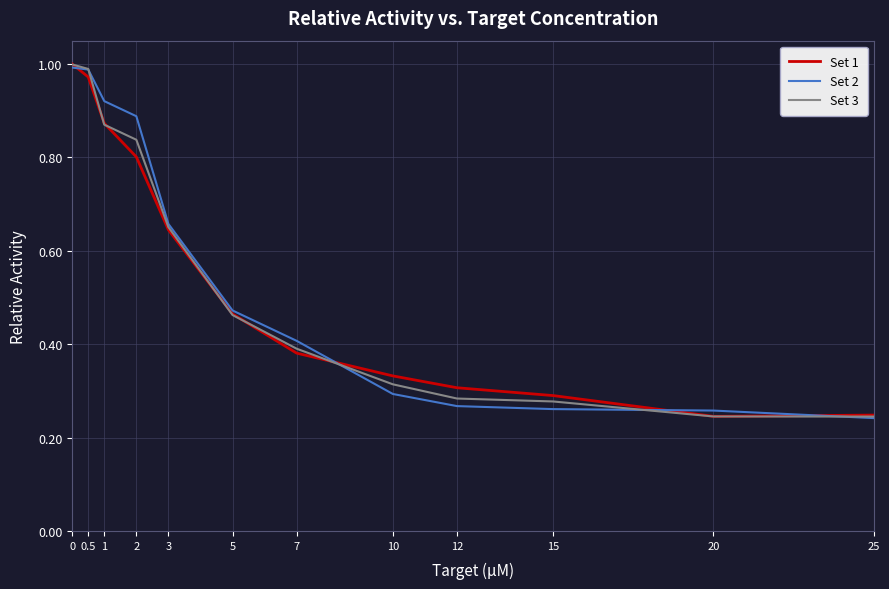

Is the value of Set 1 at 7 greater than the value of Set 2 at 1?

No